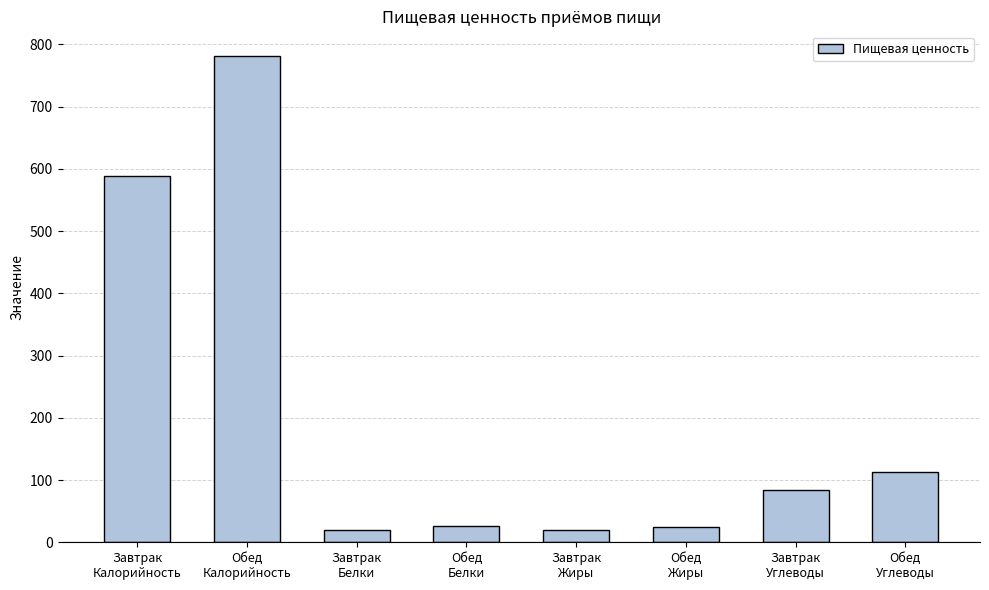

True or false: the data shows 26.6 at Обед
Белки.

True